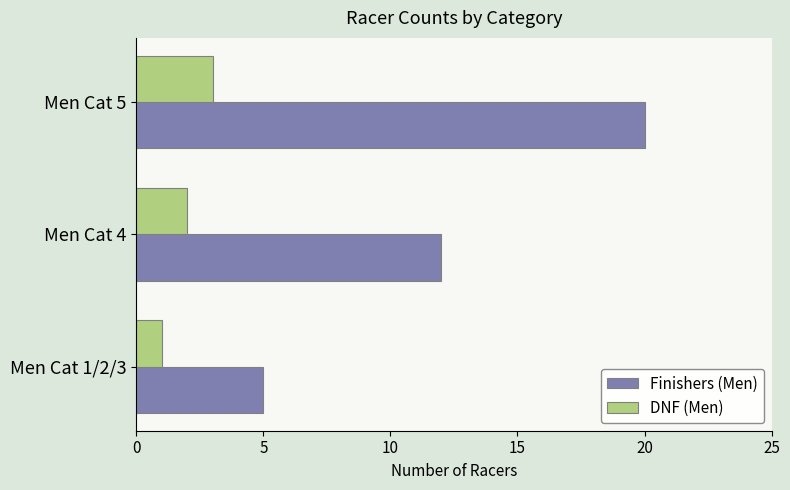

Rank the series by their maximum value, from highest to lowest.

Finishers (Men), DNF (Men)